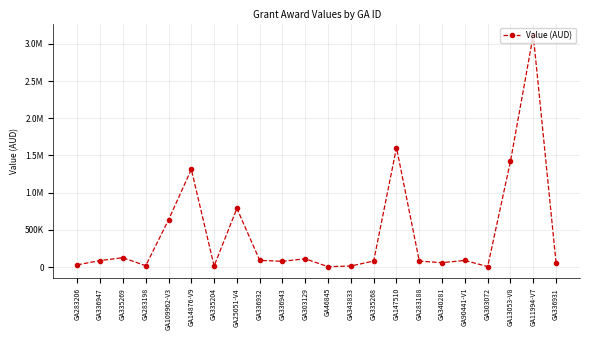

Which label corresponds to the smallest value in the chart?

GA46845